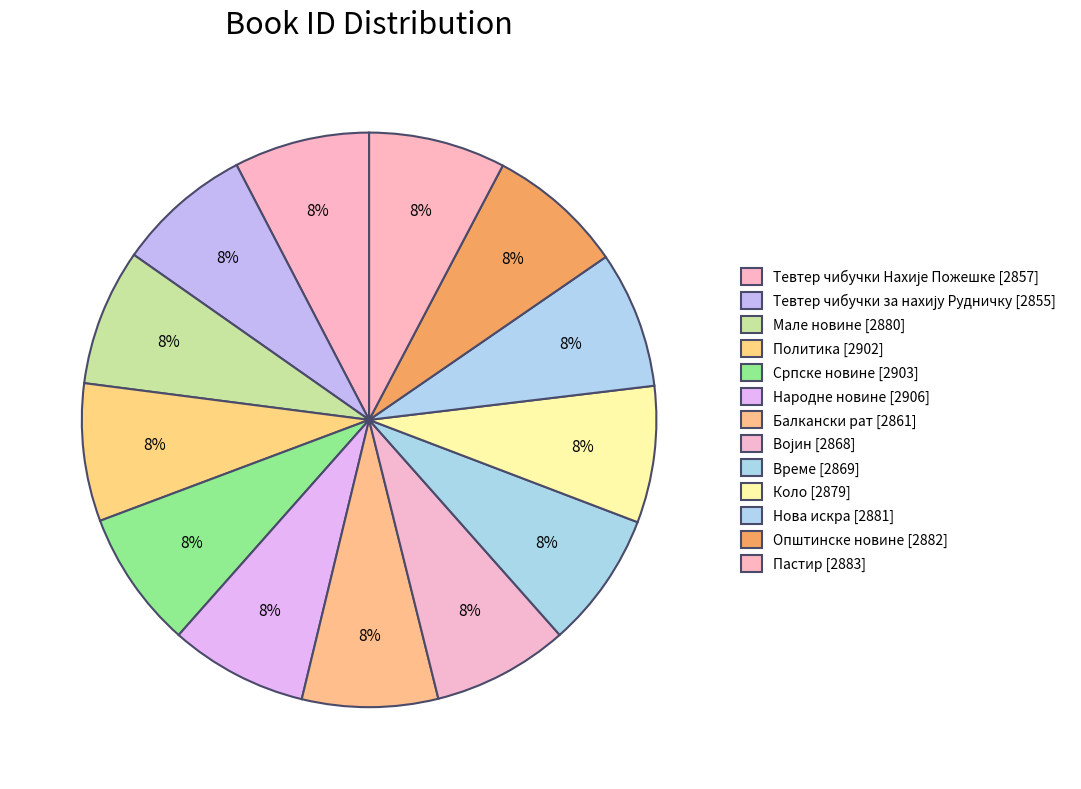

How many segments does this pie chart have?

13